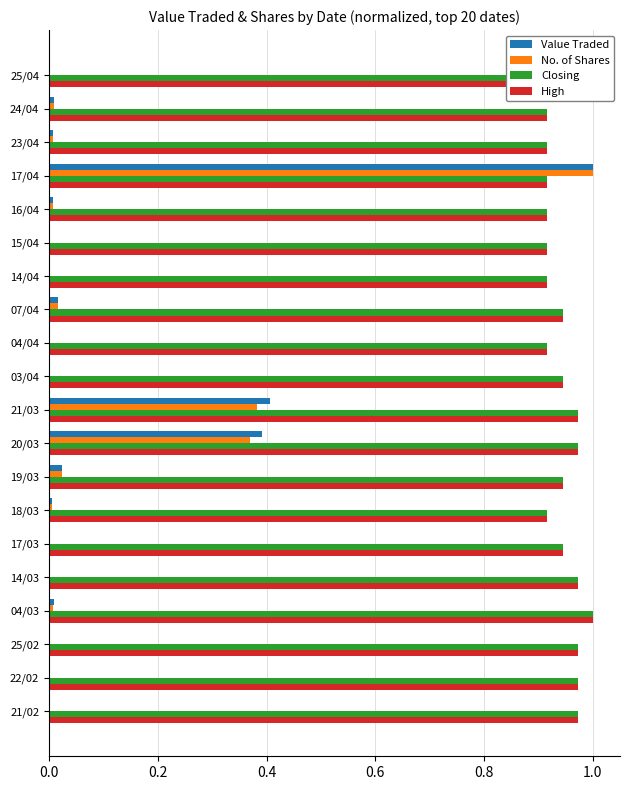

What is the sum of all High values?

18.9